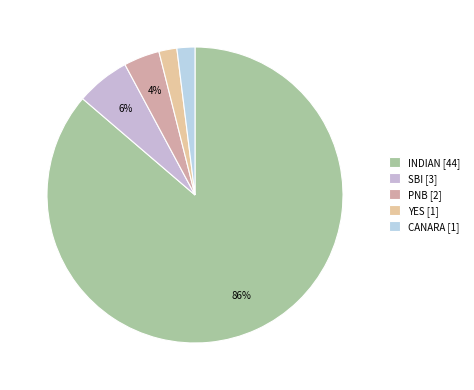

Which category has the smallest portion of the pie?

YES